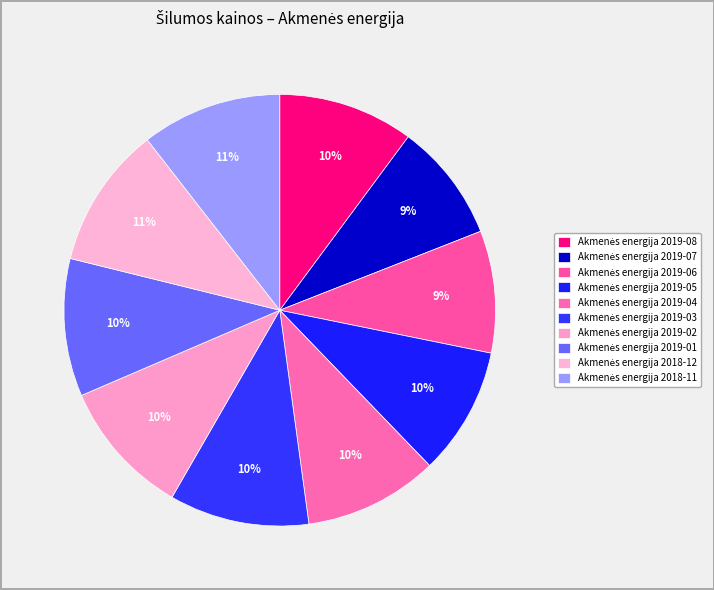

What is the total percentage of Akmenės energija 2019-04 and Akmenės energija 2019-07?

18.9%